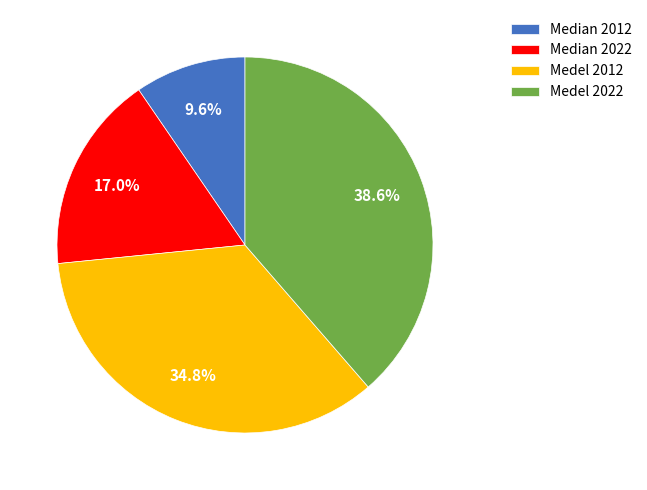

To the nearest percent, what percentage of the pie is Median 2012?

10%